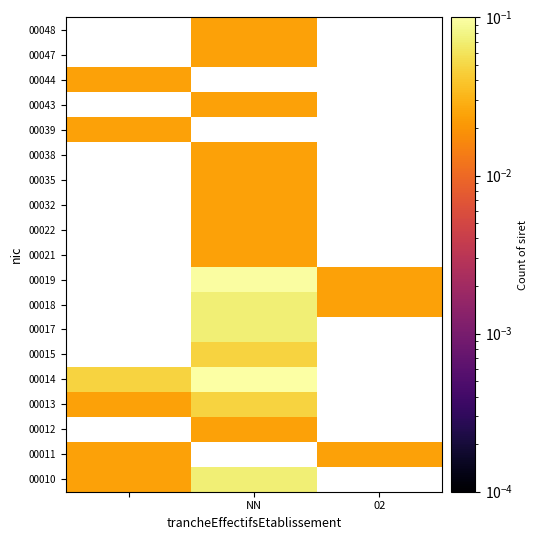

How many values in the 00039 series exceed 0?

1